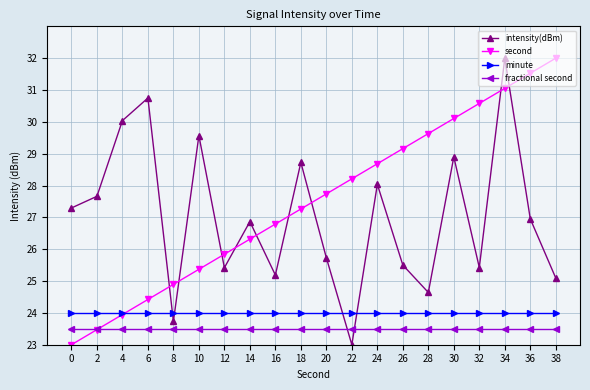

What is the difference between the second values at 20 and 32?

2.8